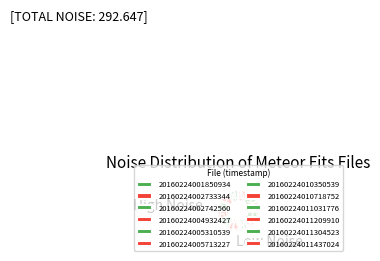

Count the number of slices in the pie.

12